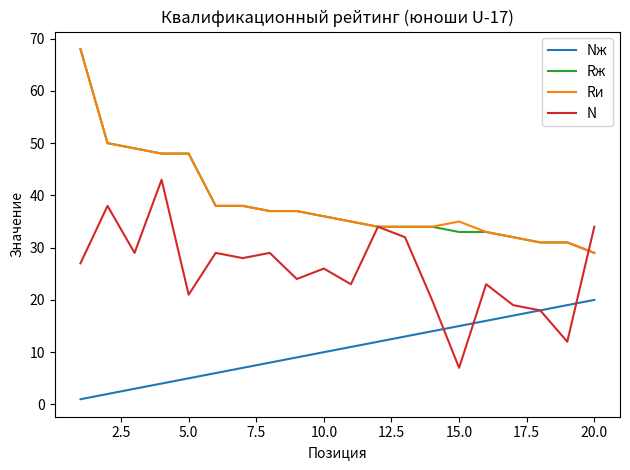

True or false: Nж and Rи cross at least once.

False